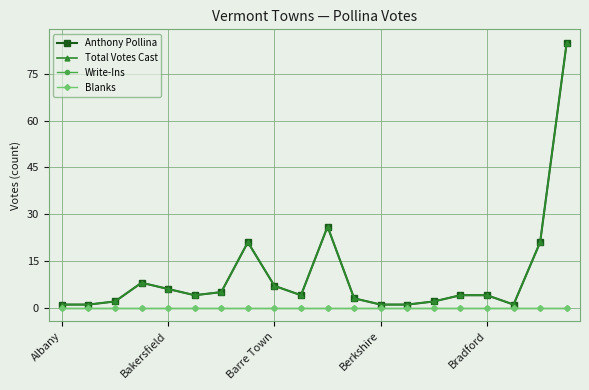

True or false: Blanks has more than 0 interior local peaks.

False